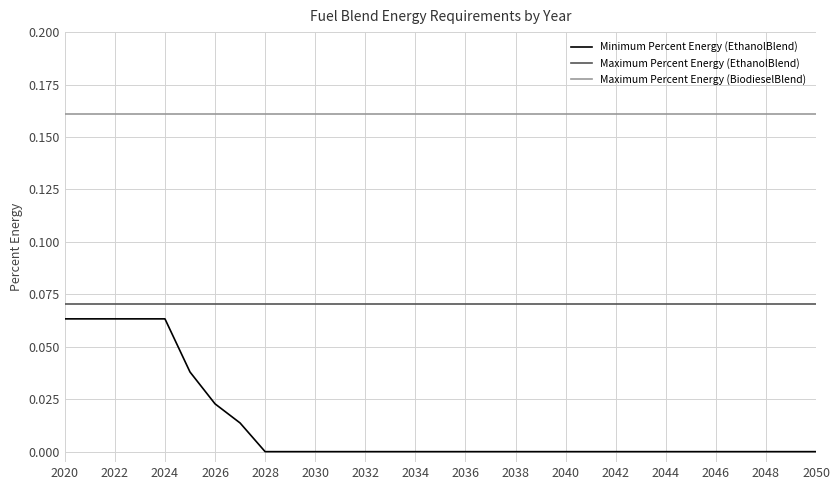

Which series has the largest total across all categories?

Maximum Percent Energy (BiodieselBlend)